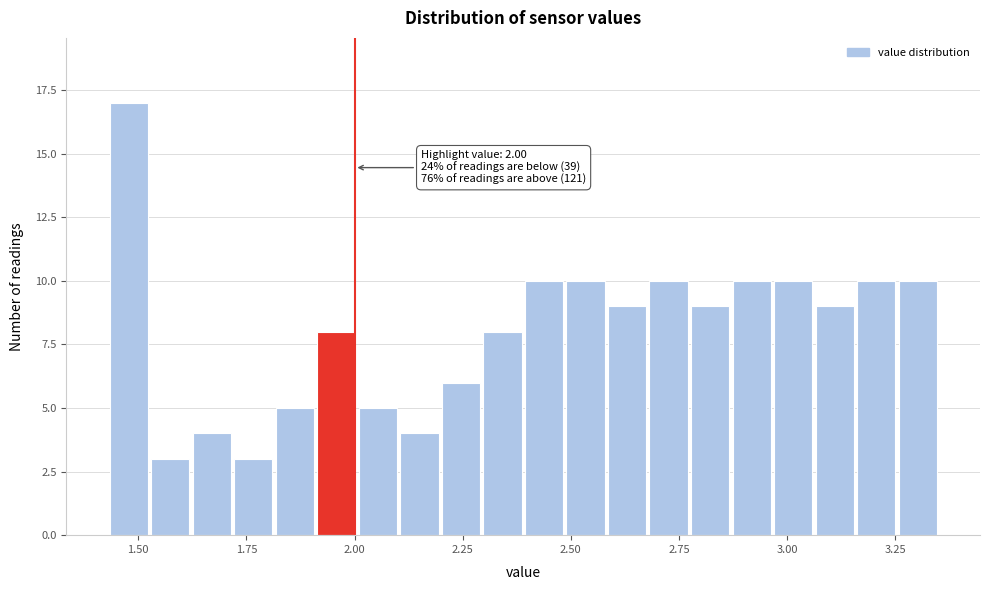

Read against the x-axis, roughly where is the centre of the tallest bar?

1.50